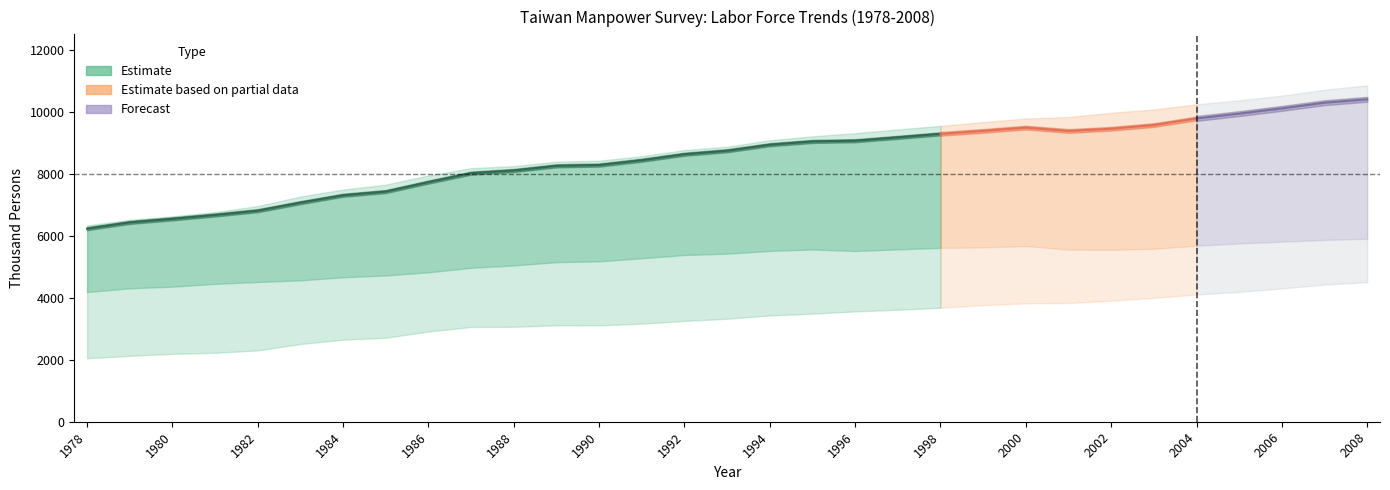

Read the Employed_Female value at 1983, to the nearest 100.

2500